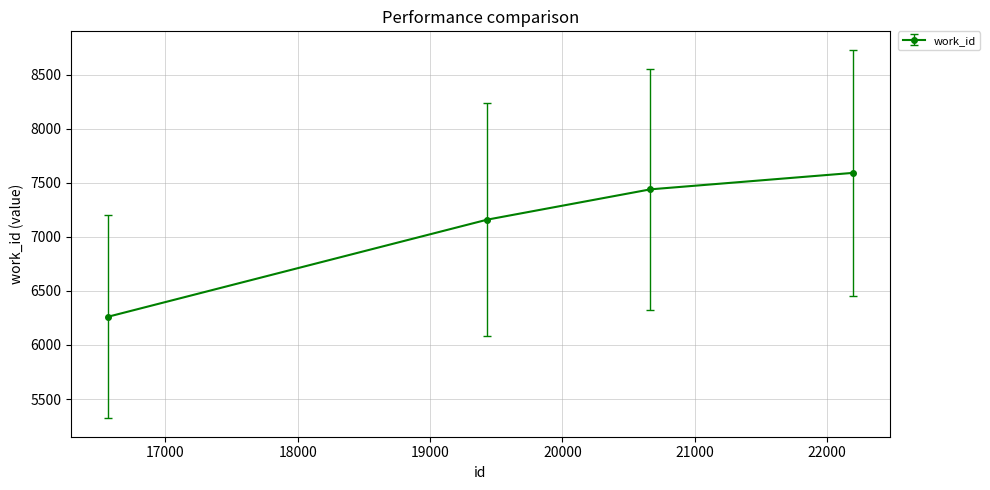

Reading right to left, extract all data points from this chart.

7591	7439	7159	6261